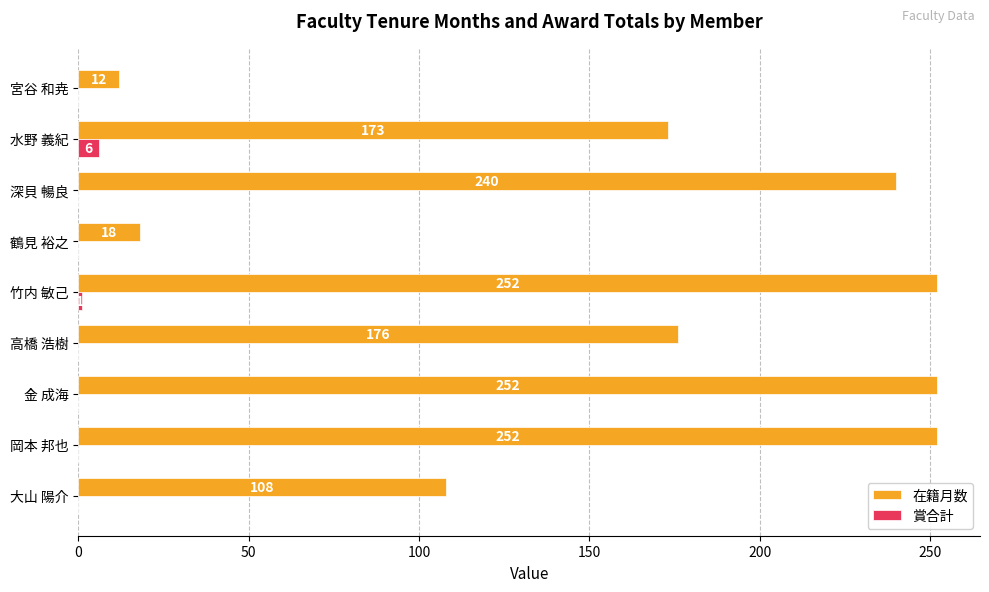

What are all the series names shown in the legend?

在籍月数, 賞合計